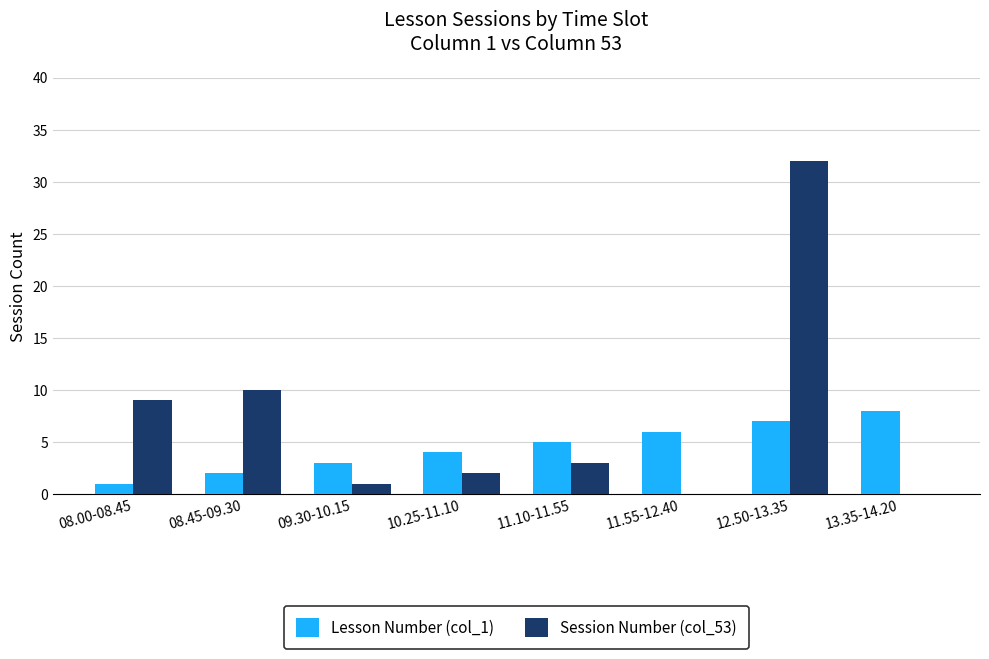

How many groups of bars are there?

8